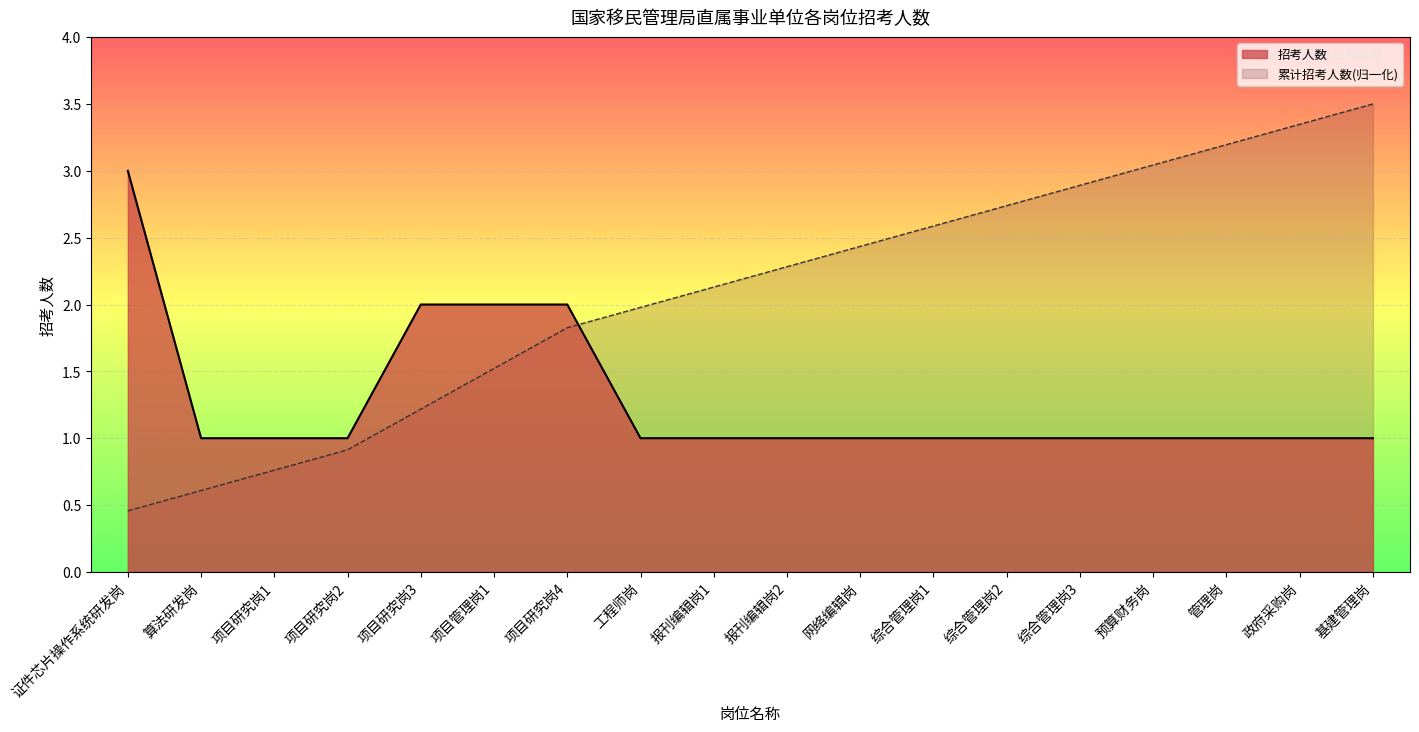

Which has a higher value, 证件芯片操作系统研发岗 or 网络编辑岗?

证件芯片操作系统研发岗